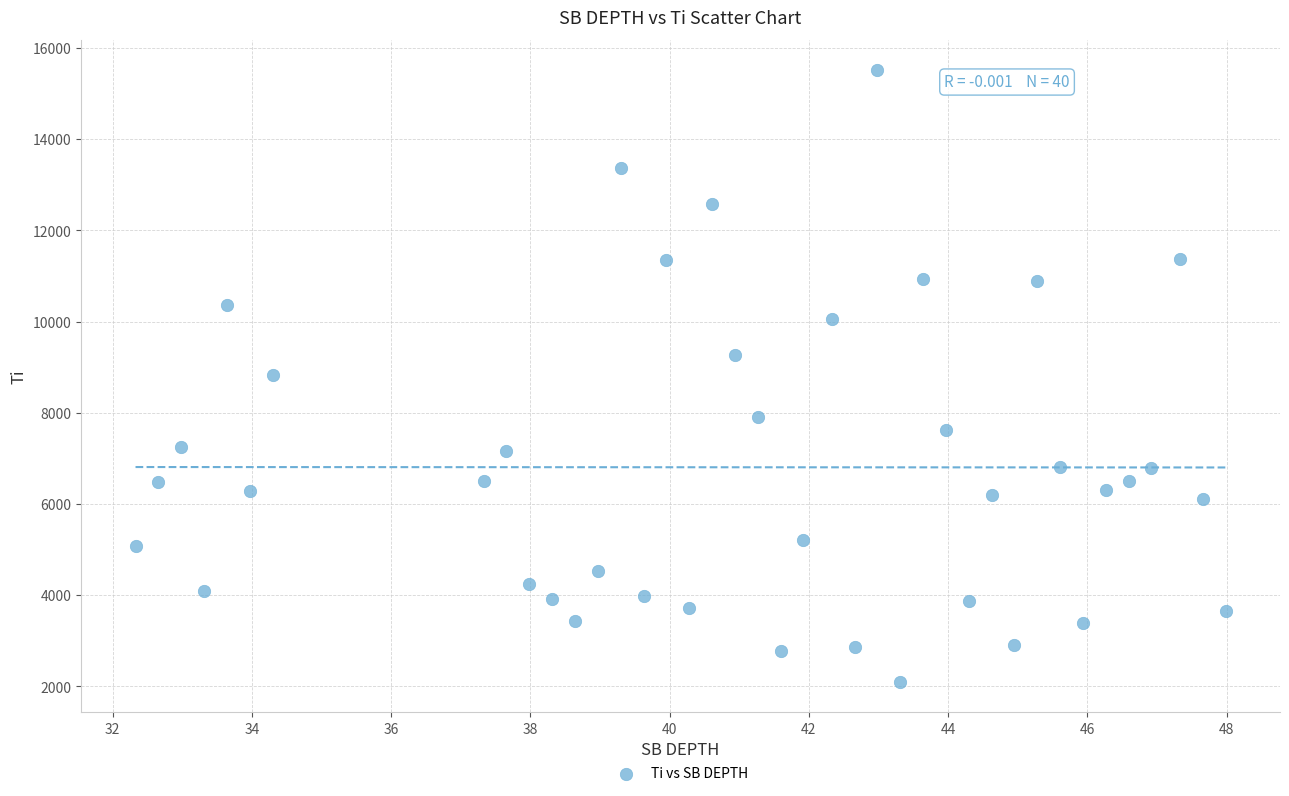

What is the range of Y values (max minus min)?

13401.5